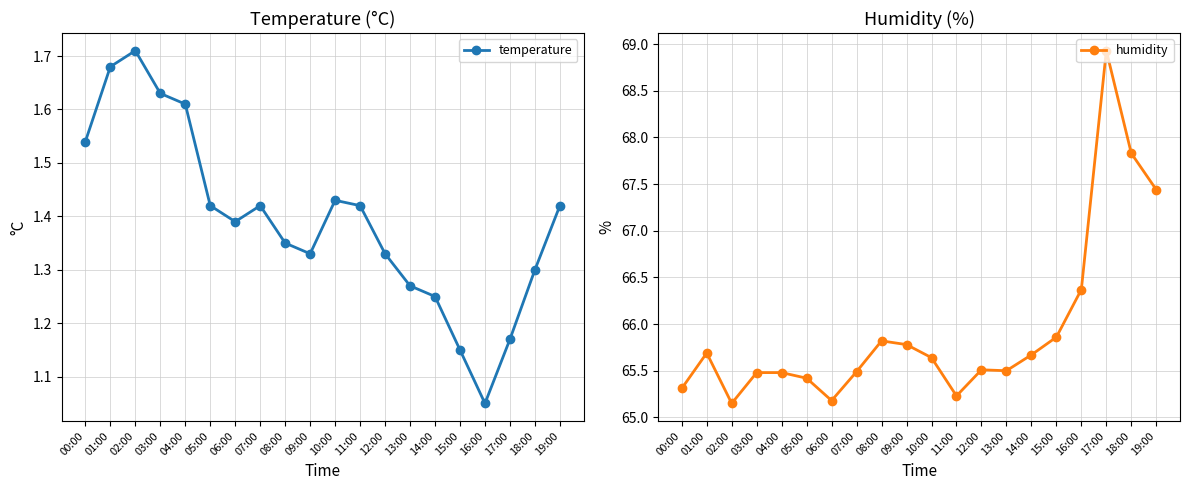

What is the difference between the maximum and minimum values in the temperature series?

0.7